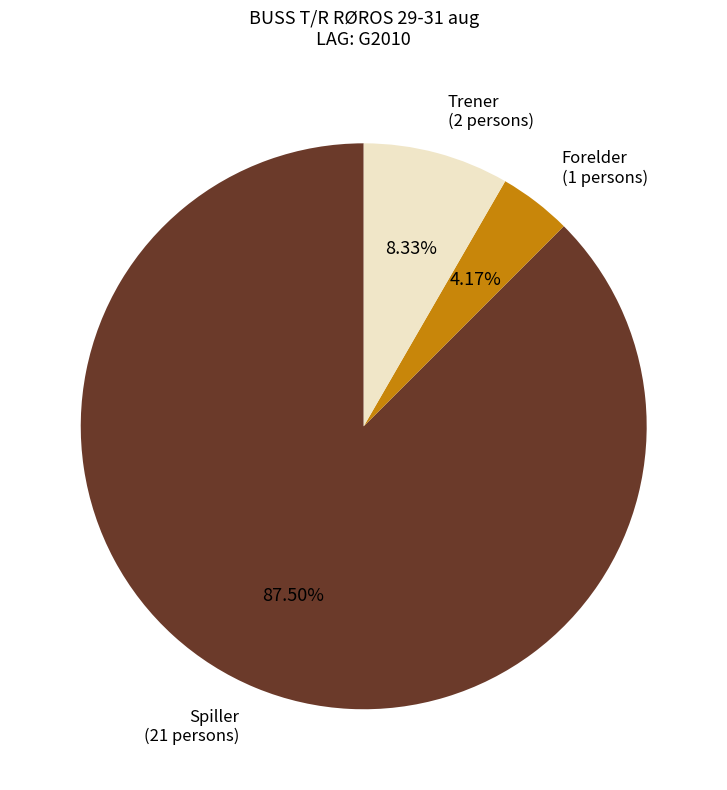

What percentage is NOT represented by Spiller?

12.5%